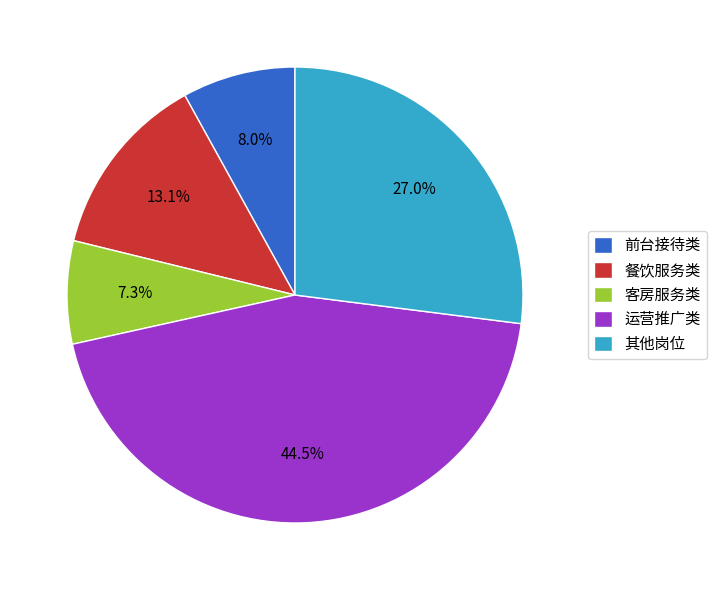

To the nearest percent, what is the average slice percentage?

20%